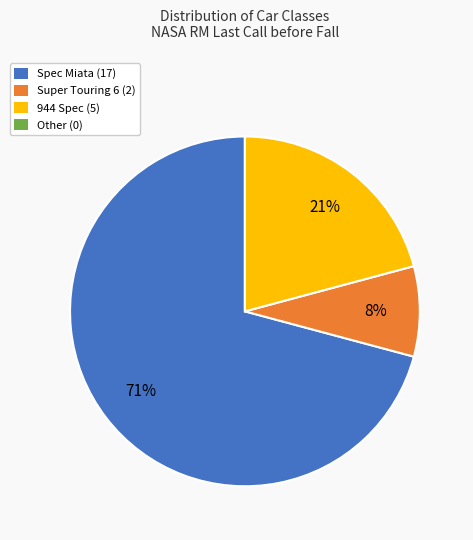

To the nearest percent, what is the combined percentage of Spec Miata (17) and 944 Spec (5)?

92%